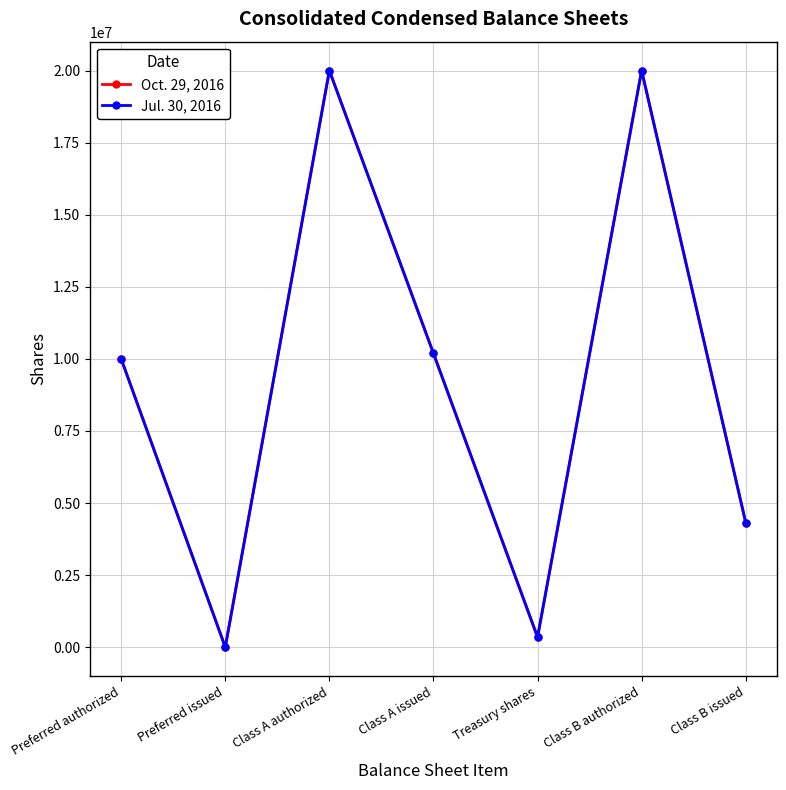

List the series in order of their overall mean, highest first.

Jul. 30, 2016, Oct. 29, 2016